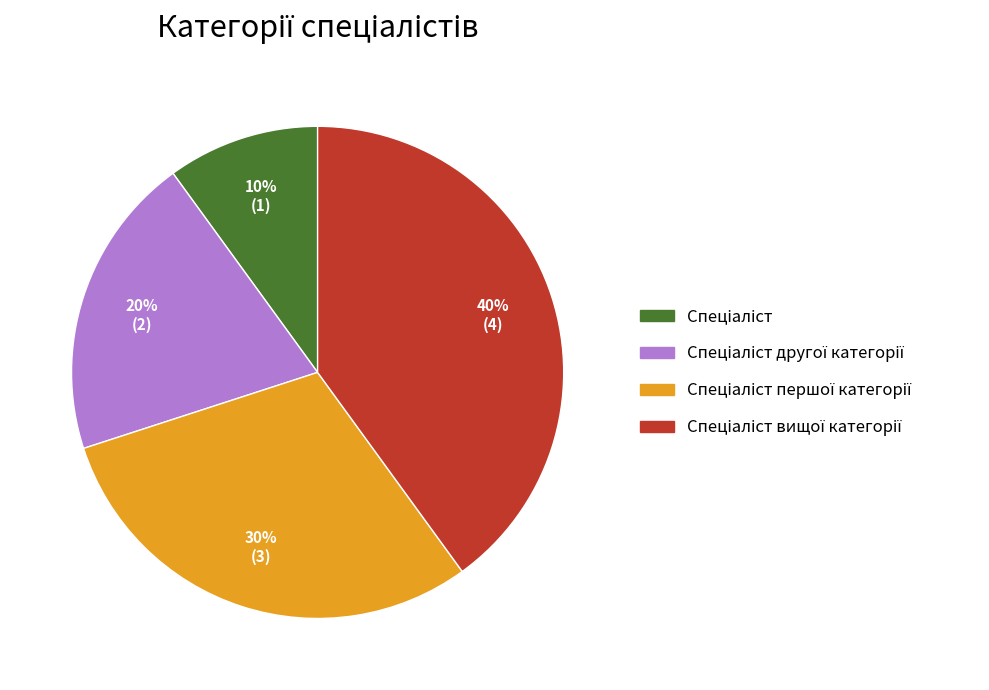

To the nearest percent, what is the difference between the largest and smallest slice percentages?

30%